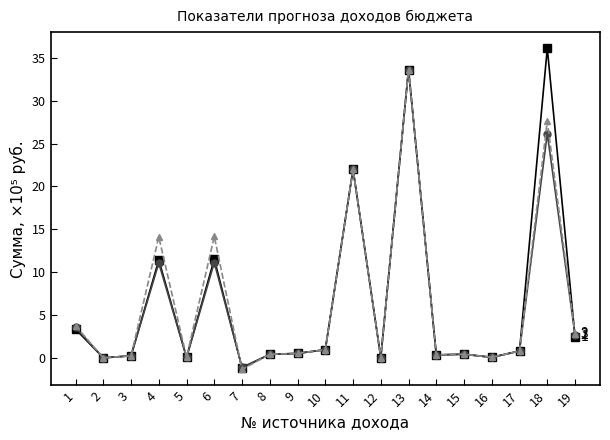

How many data points does each series have?

19